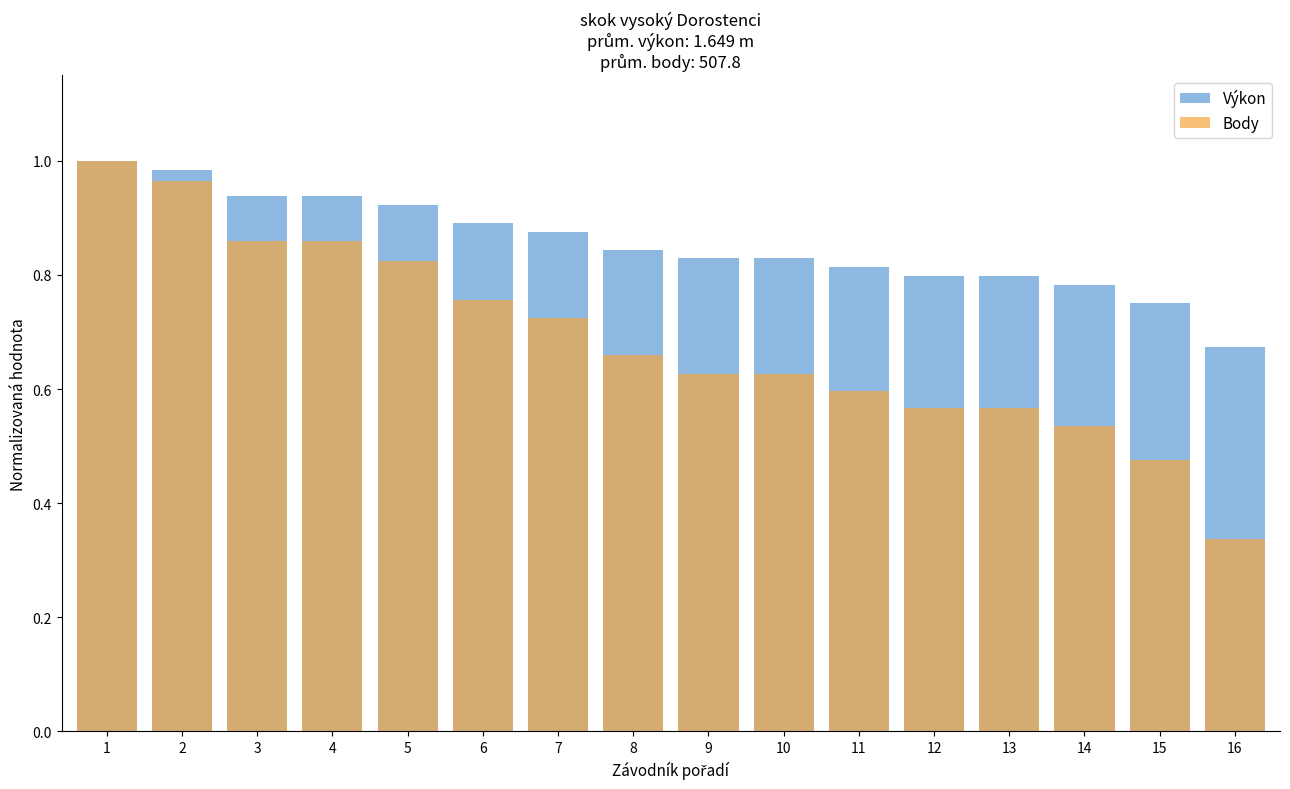

Reading right to left, what are all the values shown in this chart?

Výkon: 0.7	0.8	0.8	0.8	0.8	0.8	0.8	0.8	0.8	0.9	0.9	0.9	0.9	0.9	1.0	1.0
Body: 0.3	0.5	0.5	0.6	0.6	0.6	0.6	0.6	0.7	0.7	0.8	0.8	0.9	0.9	1.0	1.0